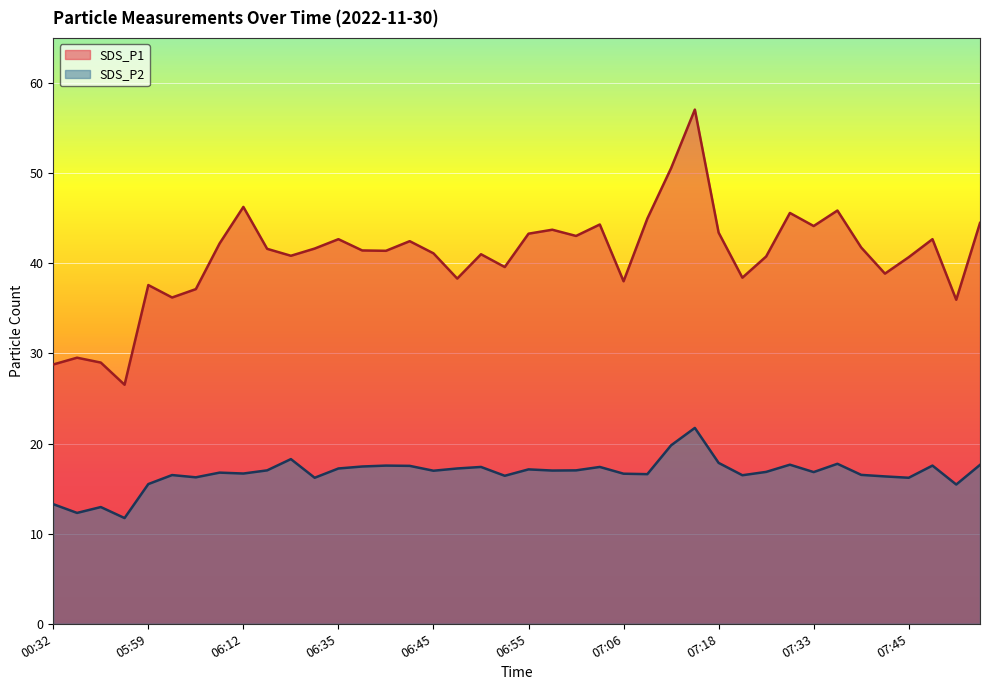

What are all the series names shown in the legend?

SDS_P1, SDS_P2